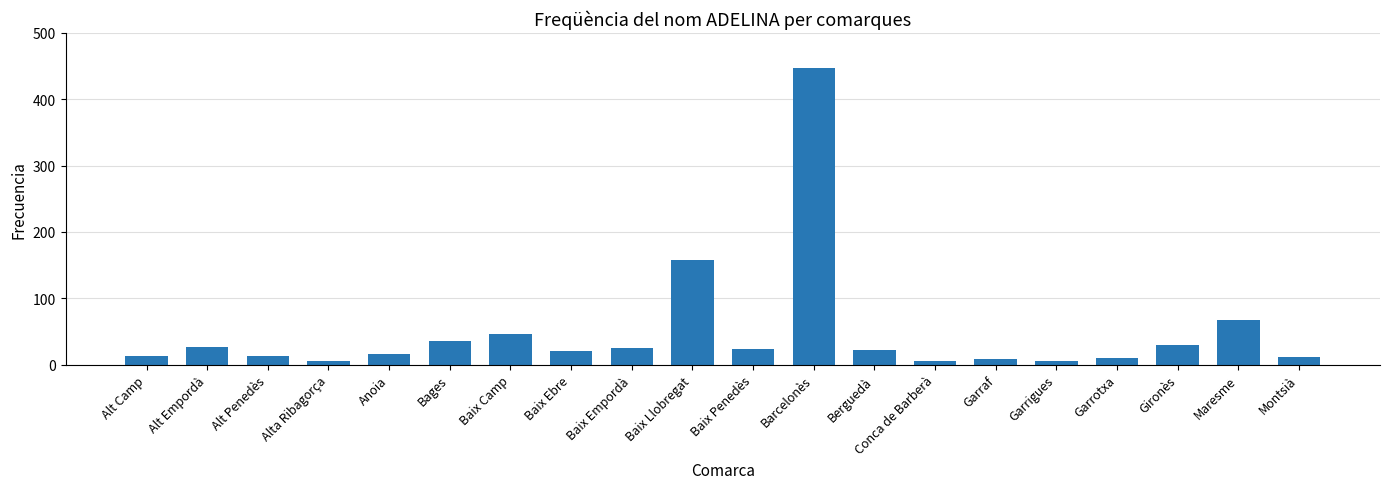

What is the average value?

50